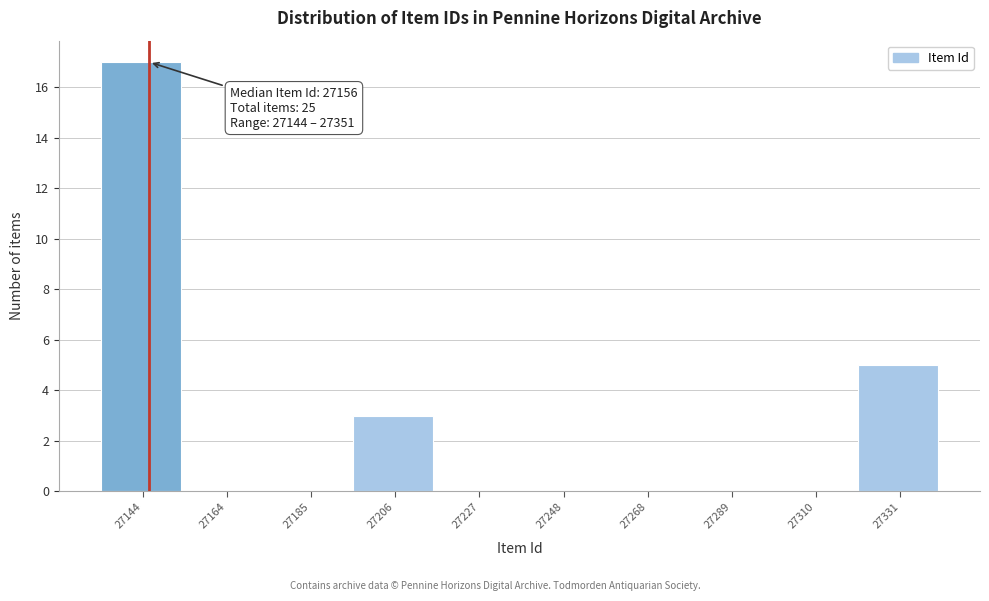

Reading left to right, transcribe all the data shown in this chart.

27144=17	27164=0	27185=0	27206=3	27227=0	27248=0	27268=0	27289=0	27310=0	27331=5